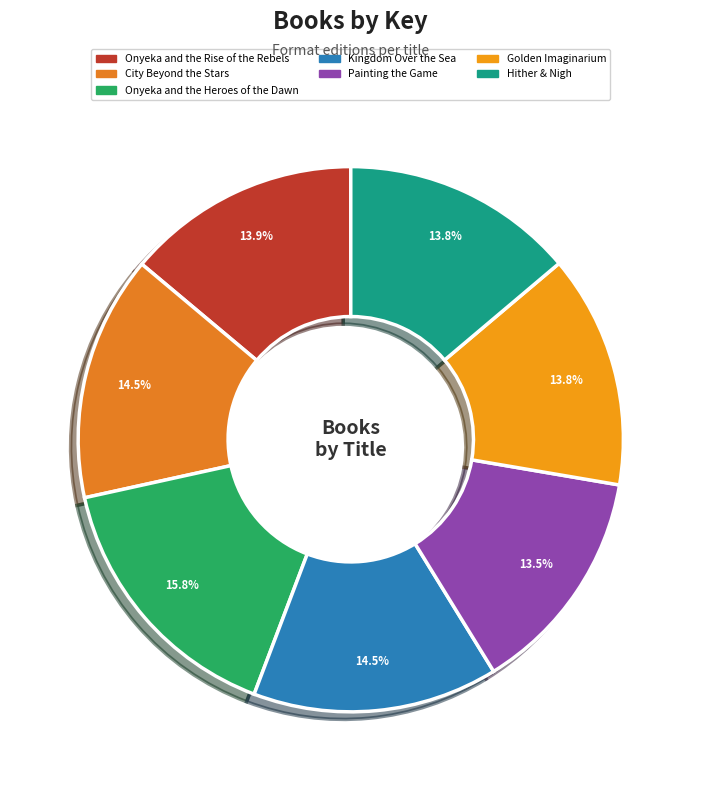

Which has a higher value, Kingdom Over the Sea or City Beyond the Stars?

City Beyond the Stars